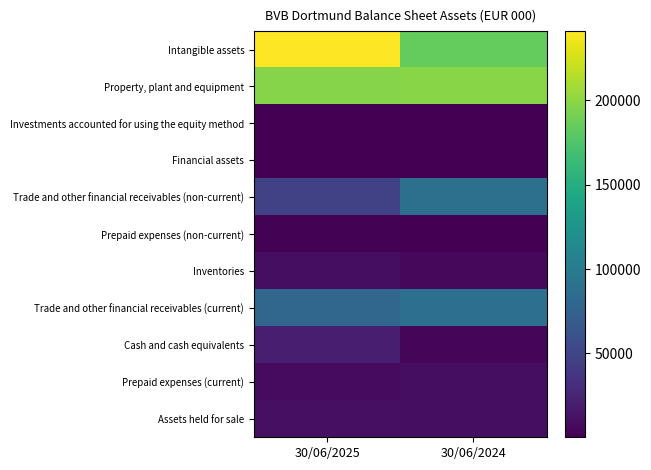

What is the total value across all series at 30/06/2025?

615651